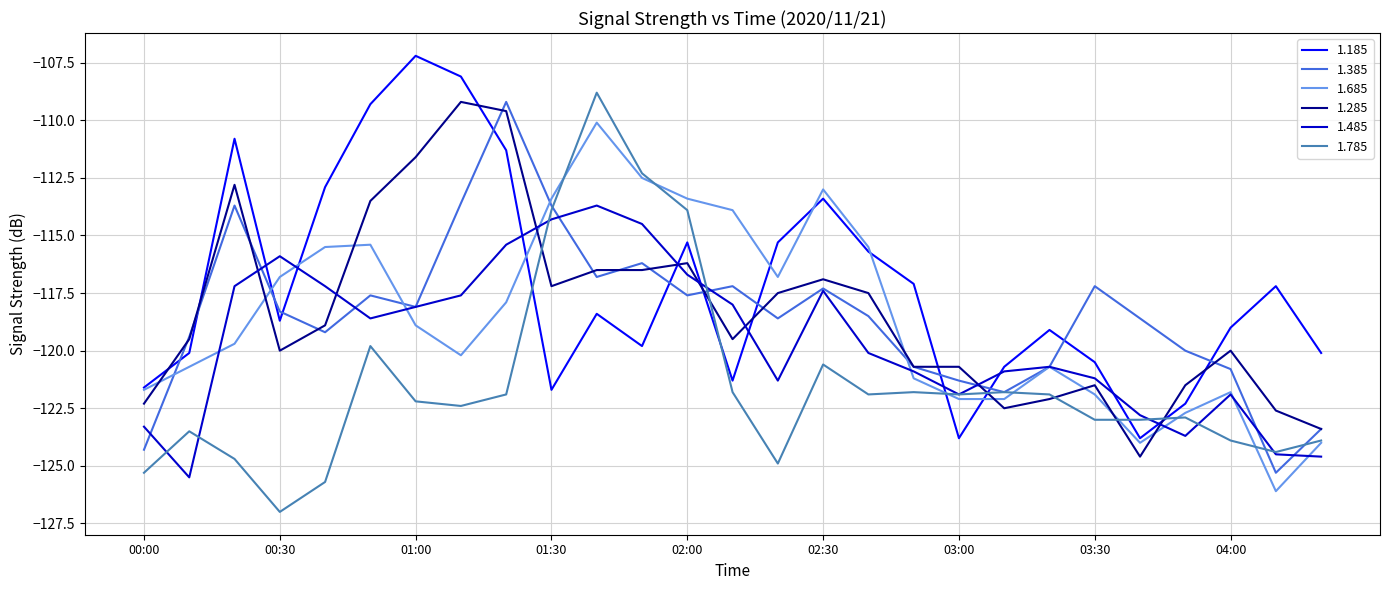

Which series has the largest total across all categories?

1.185